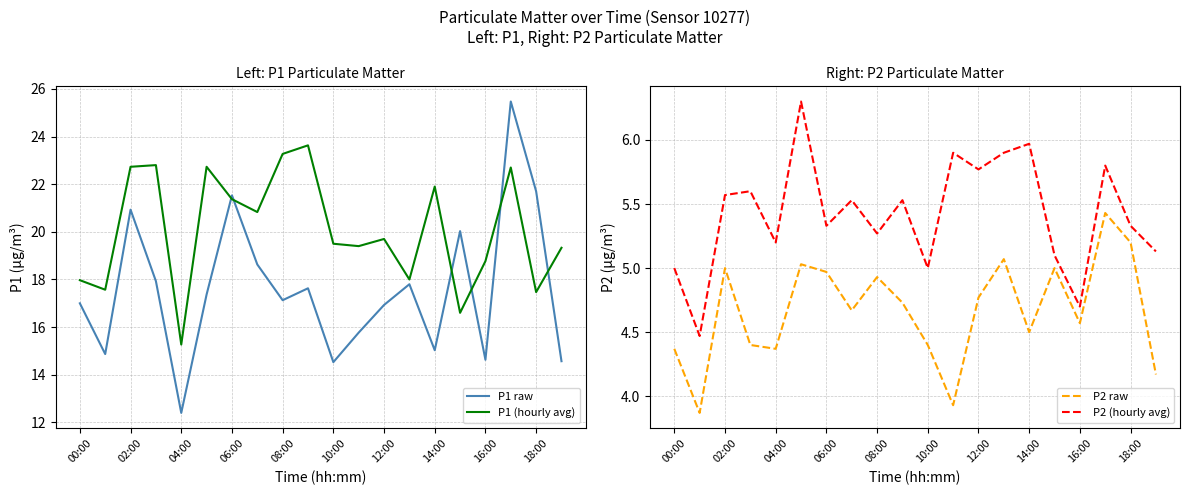

True or false: P2 (hourly avg) and P1 (hourly avg) intersect in this chart.

False